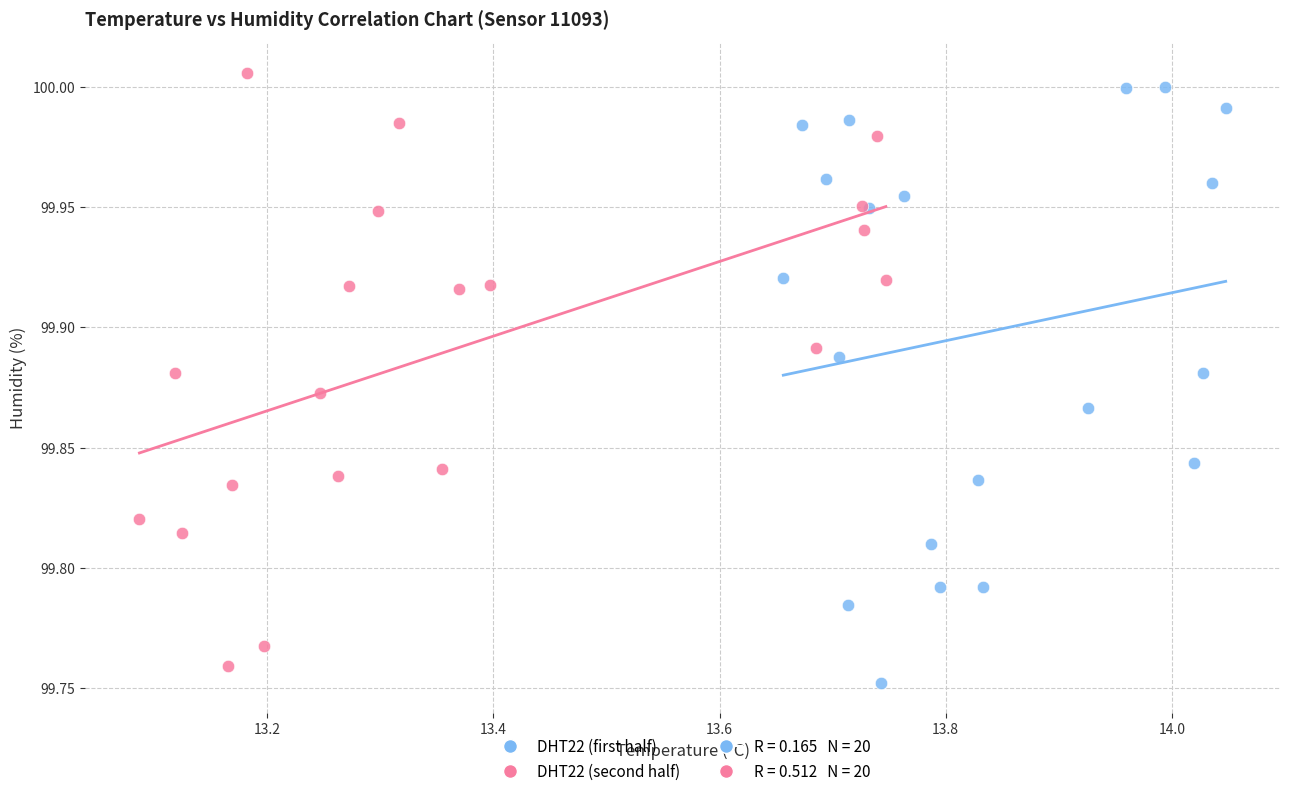

Which series reaches the minimum Y coordinate?

DHT22 (first half)